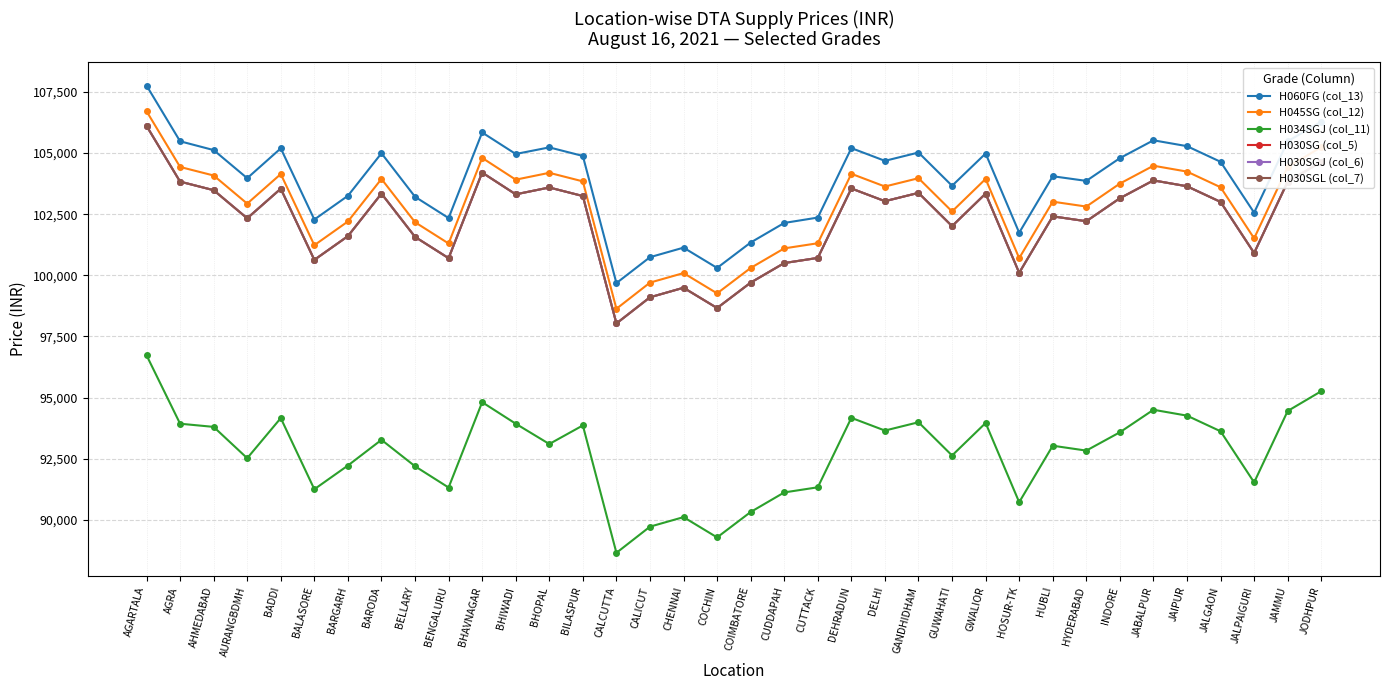

The H030SG (col_5) series shows 103550 at DEHRADUN. True or false?

True